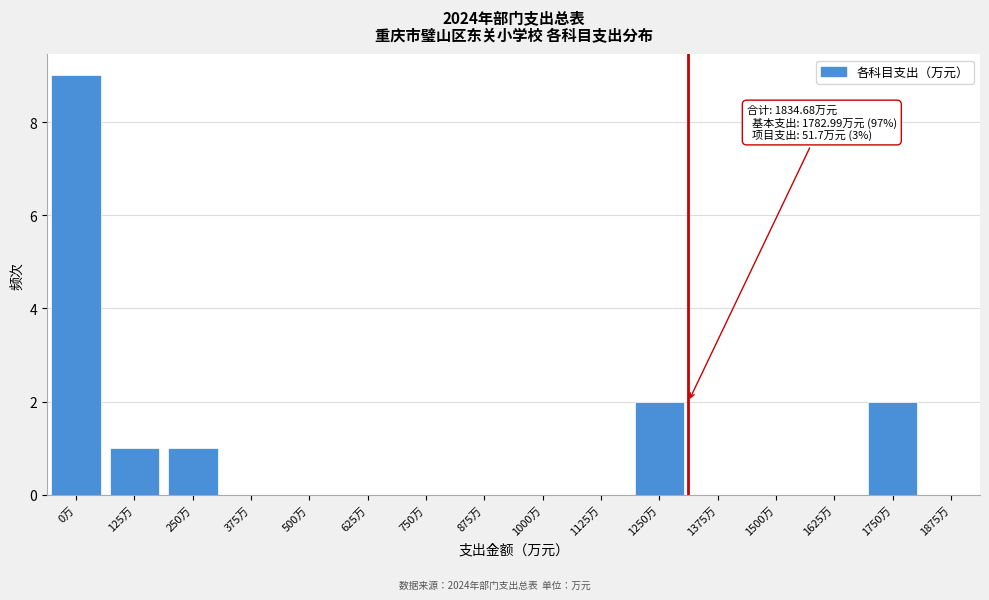

Reading left to right, extract all data points from this chart.

0万=9	125万=1	250万=1	375万=0	500万=0	625万=0	750万=0	875万=0	1000万=0	1125万=0	1250万=2	1375万=0	1500万=0	1625万=0	1750万=2	1875万=0